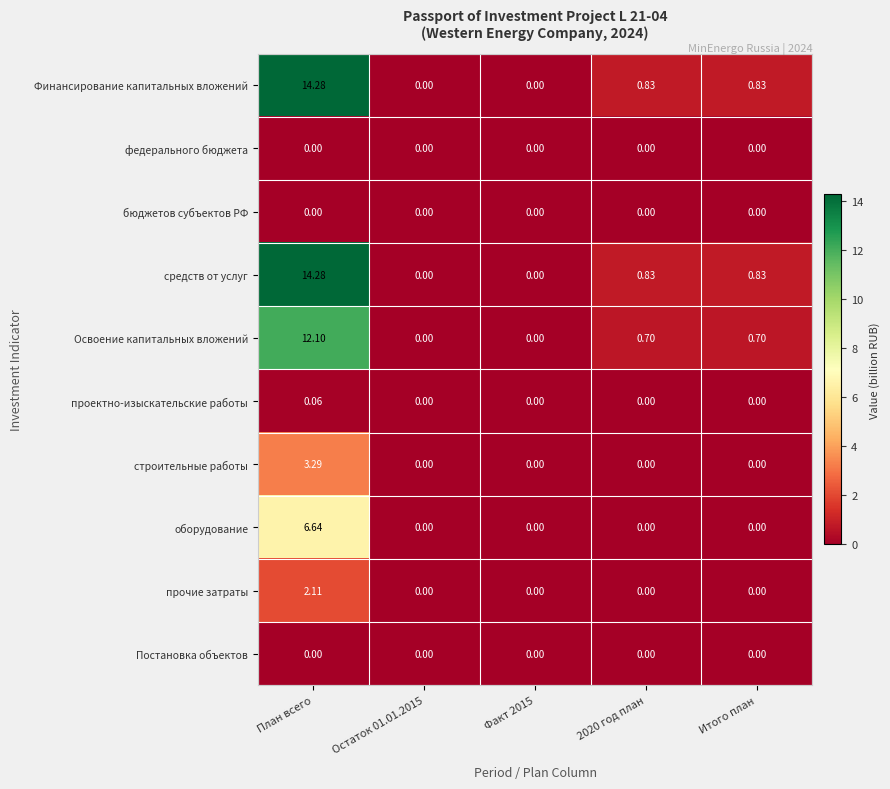

Which category has the highest value in the оборудование series?

План всего